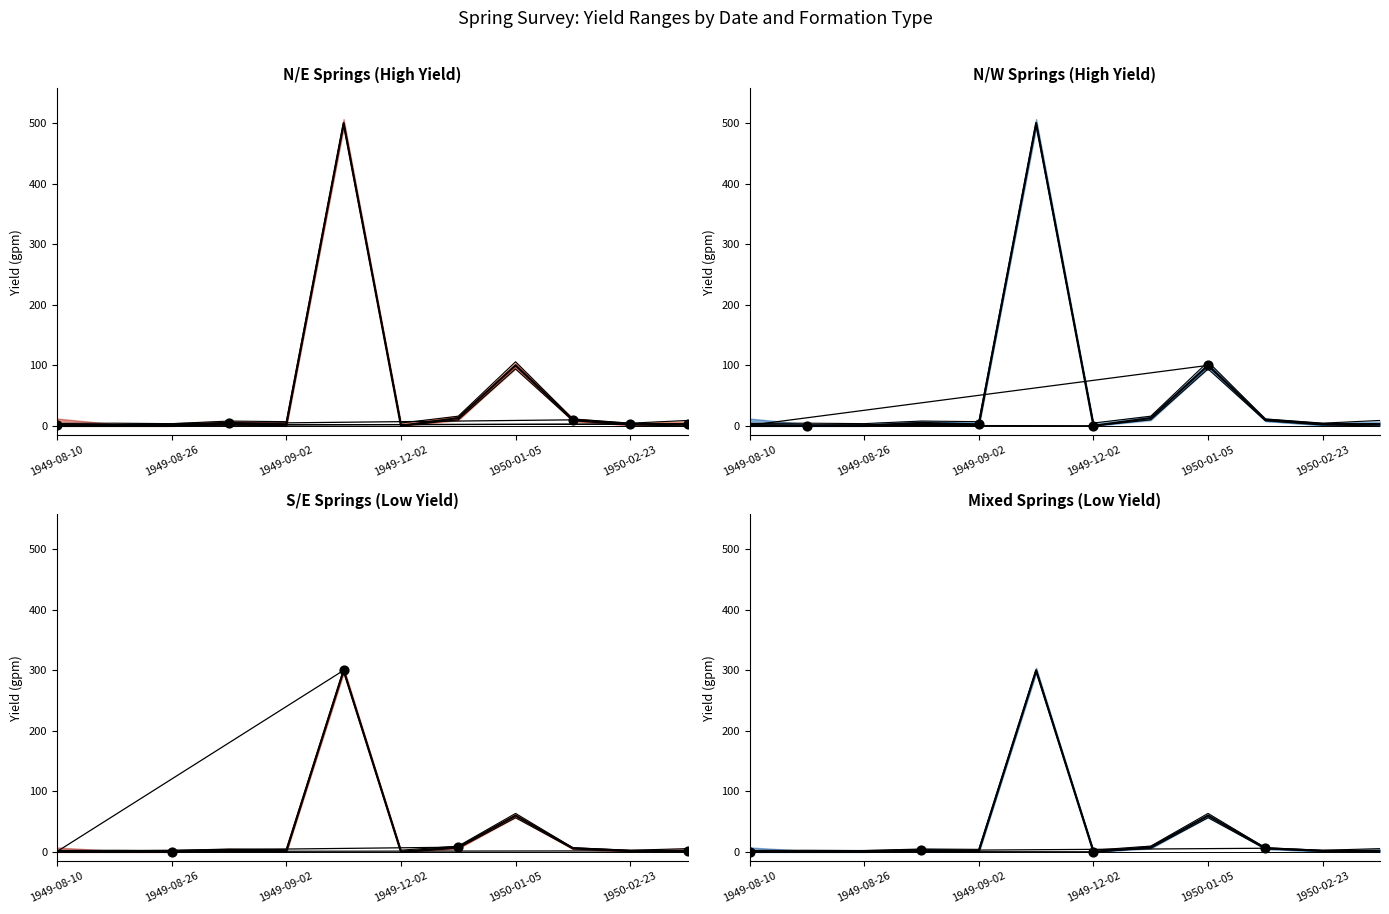

At which category is the sum across all series the highest?

1949-11-30